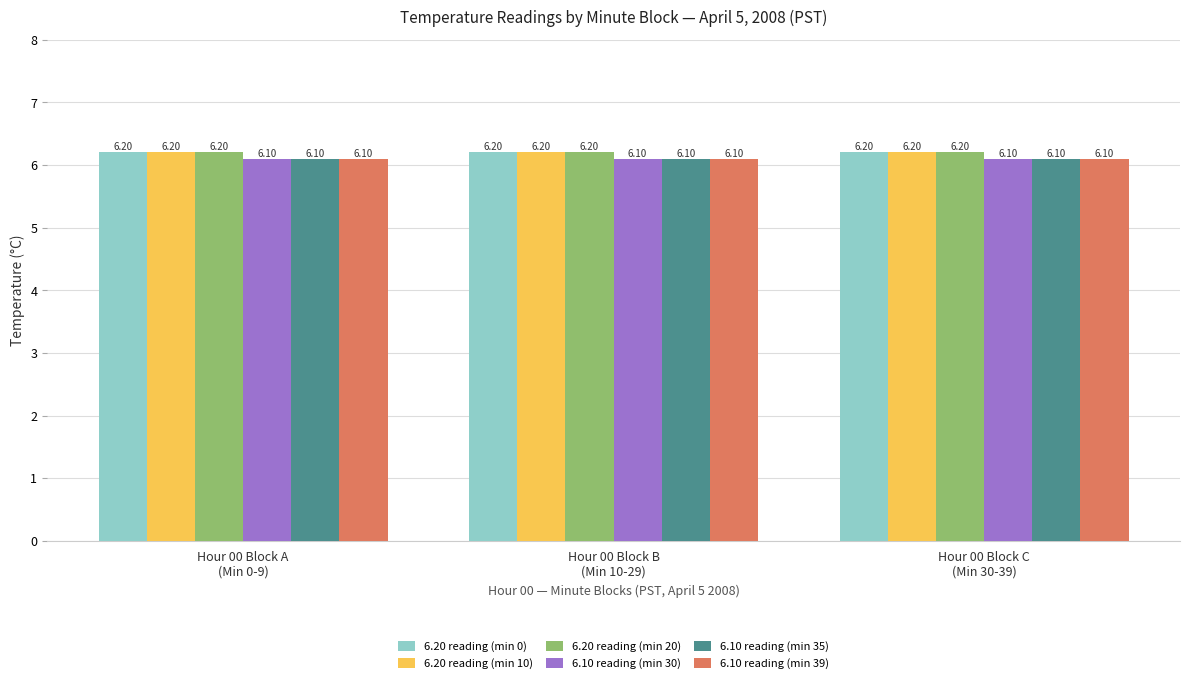

What is the sum of the 6.10 reading (min 35) values at Hour 00 Block A
(Min 0-9) and Hour 00 Block C
(Min 30-39)?

12.2